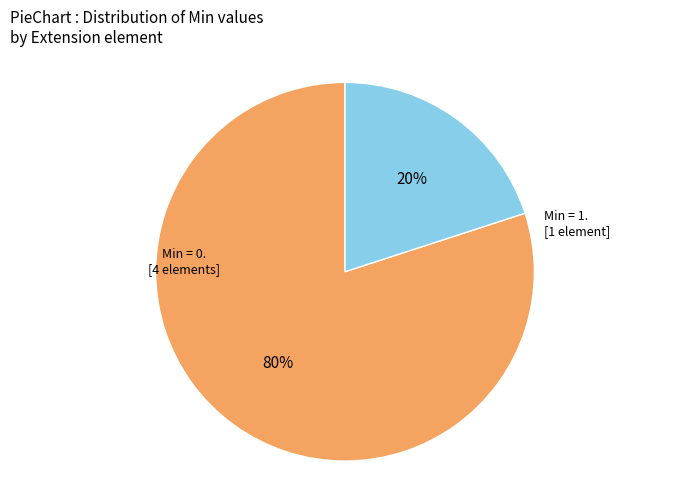

Is there a majority slice in this chart?

Yes